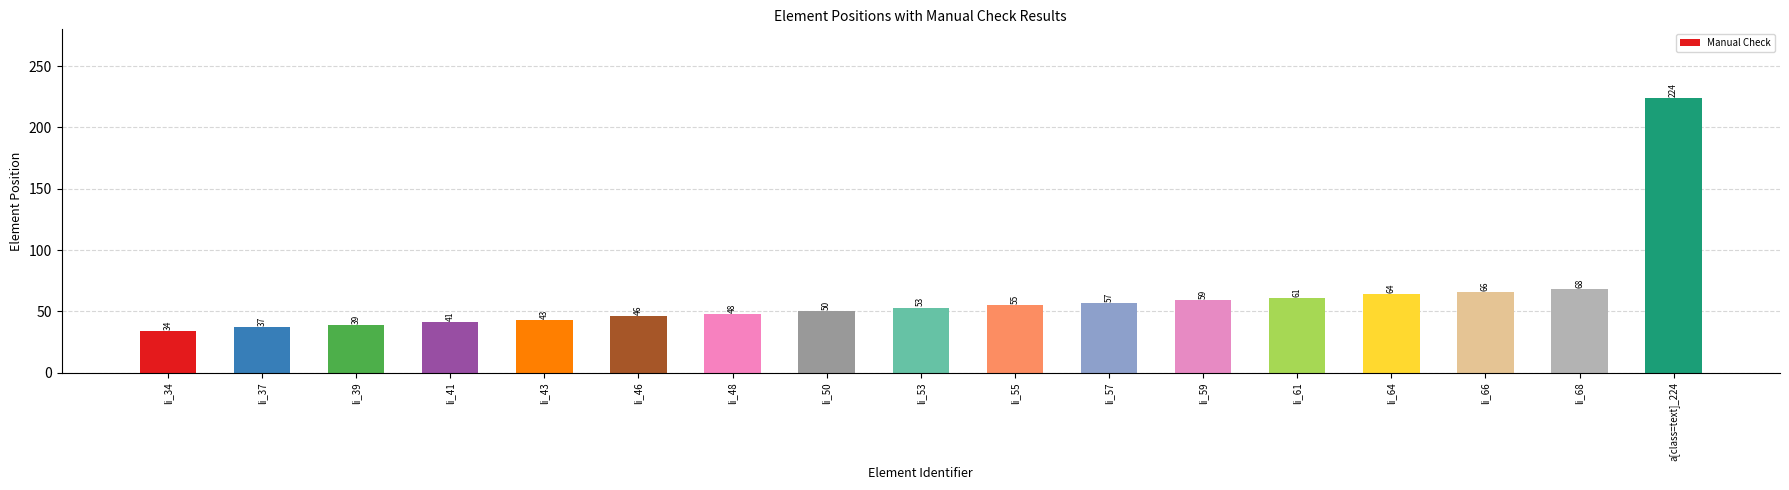

What position from the right is li_66?

3